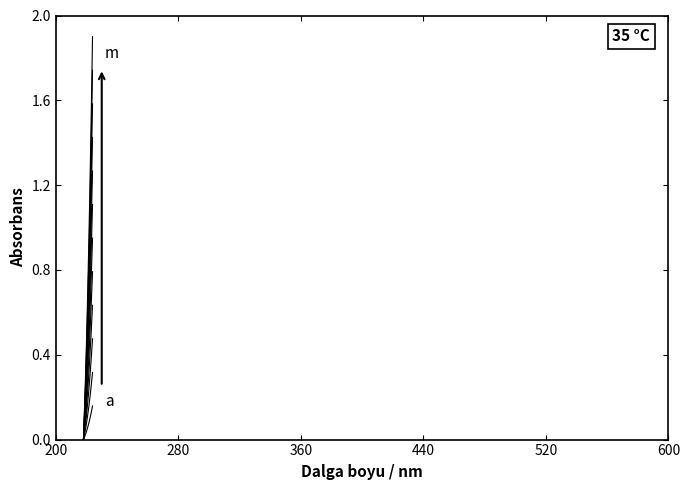

How many lines are shown in the chart?

12